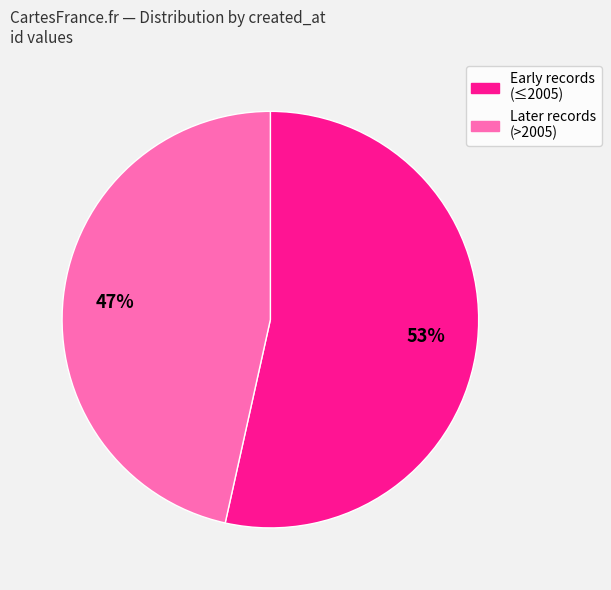

Is there any slice that represents more than half of the pie?

Yes